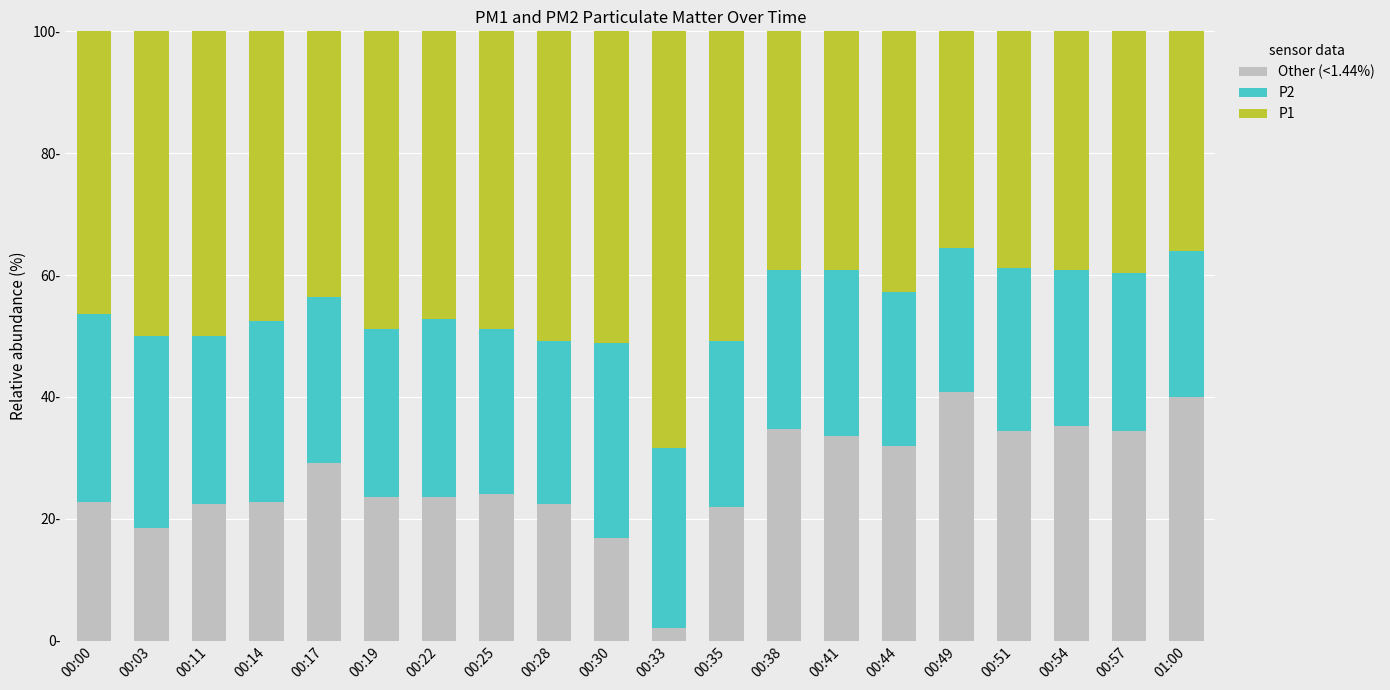

What is the average value of the P1 series?

45.7